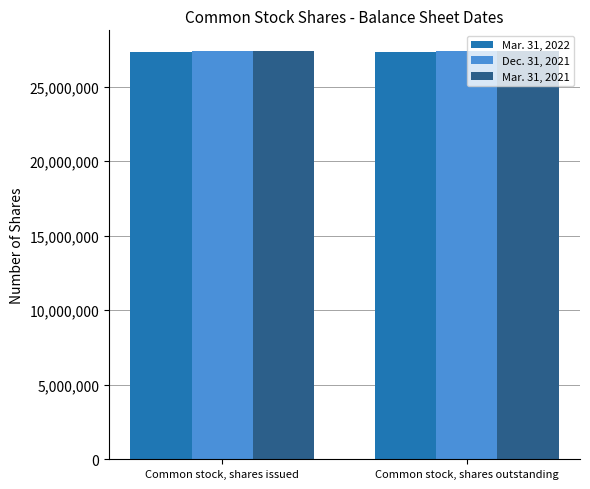

Are the bars horizontal?

No